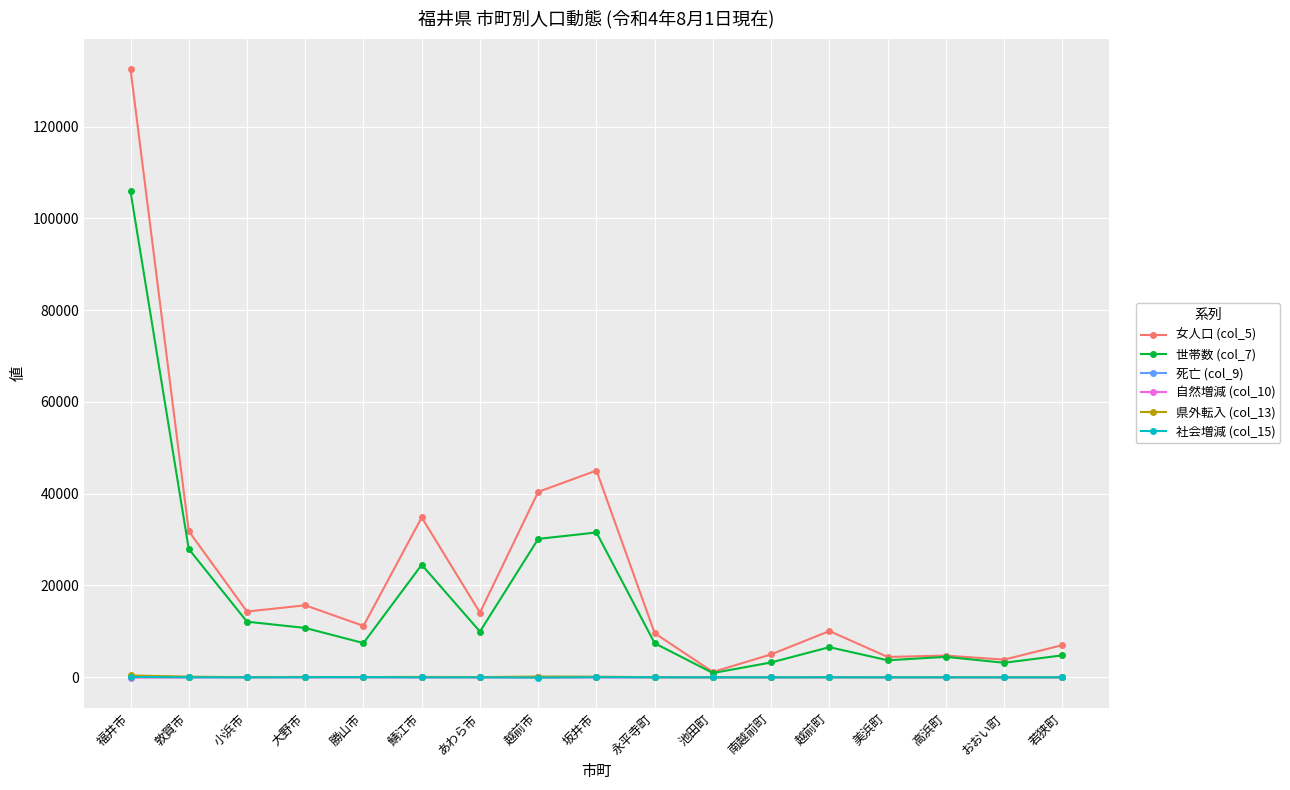

What is the total value across all series at 高浜町?

9189